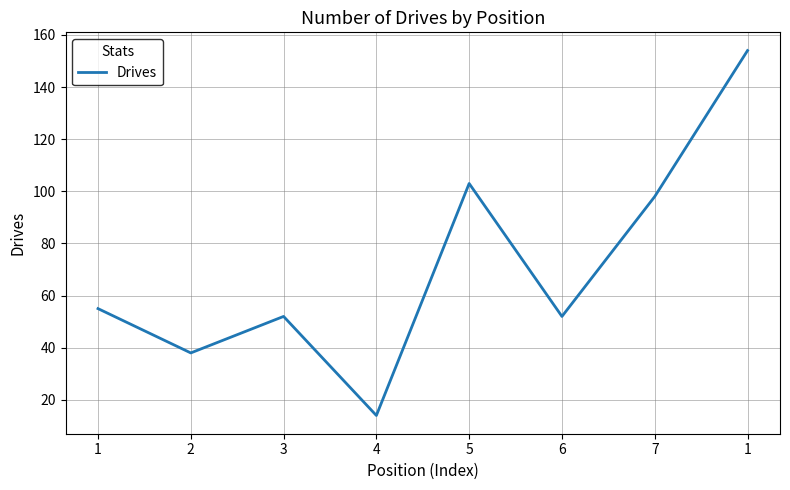

How many distinct data groups are displayed?

1